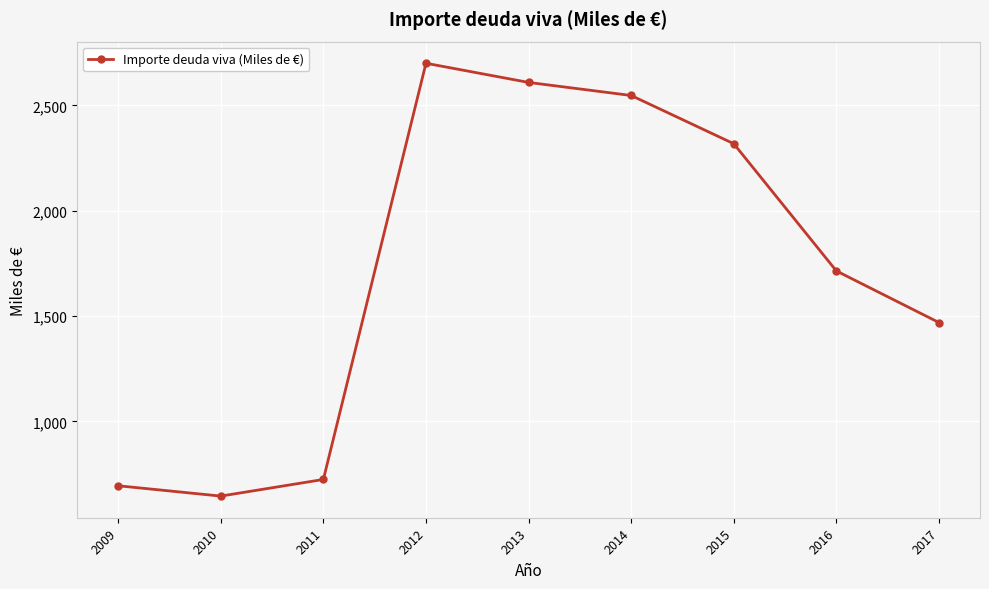

The value at 2014 is 3712. True or false?

False